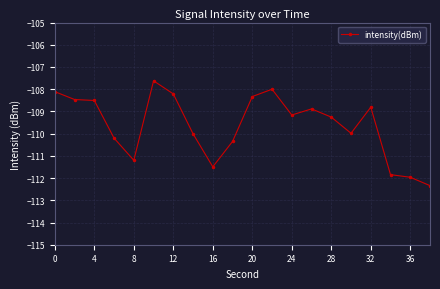

Count the number of data series in this chart.

1